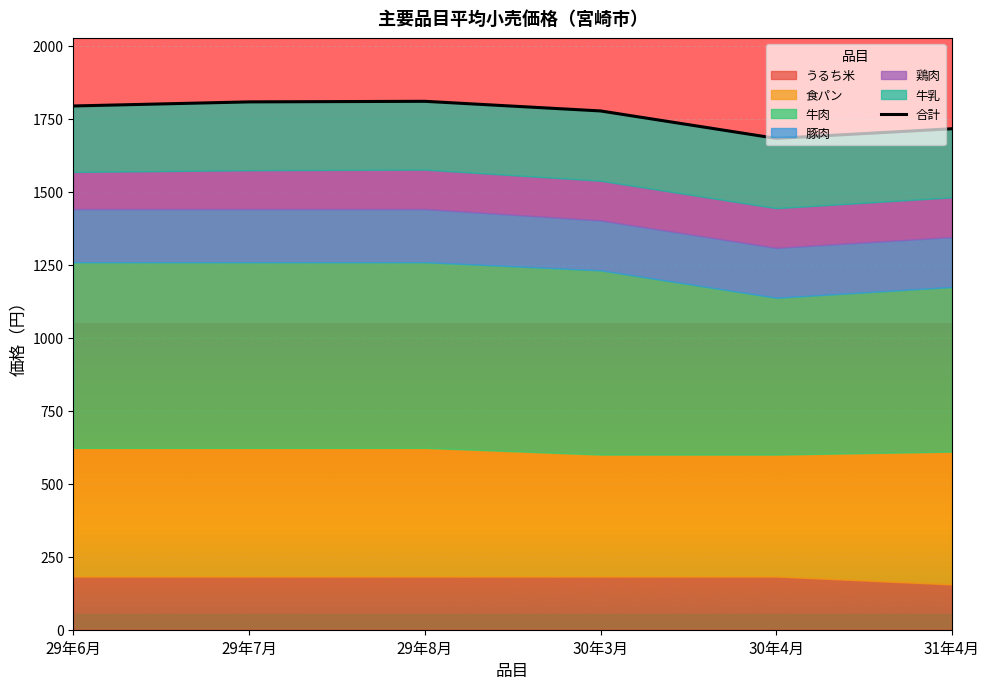

What is the approximate value at 30年4月?

1683